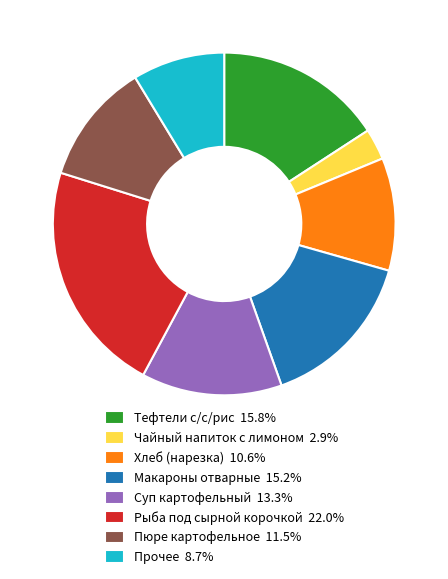

Combined, do Рыба под сырной корочкой 22.0% and Прочее 8.7% account for over 50%?

No